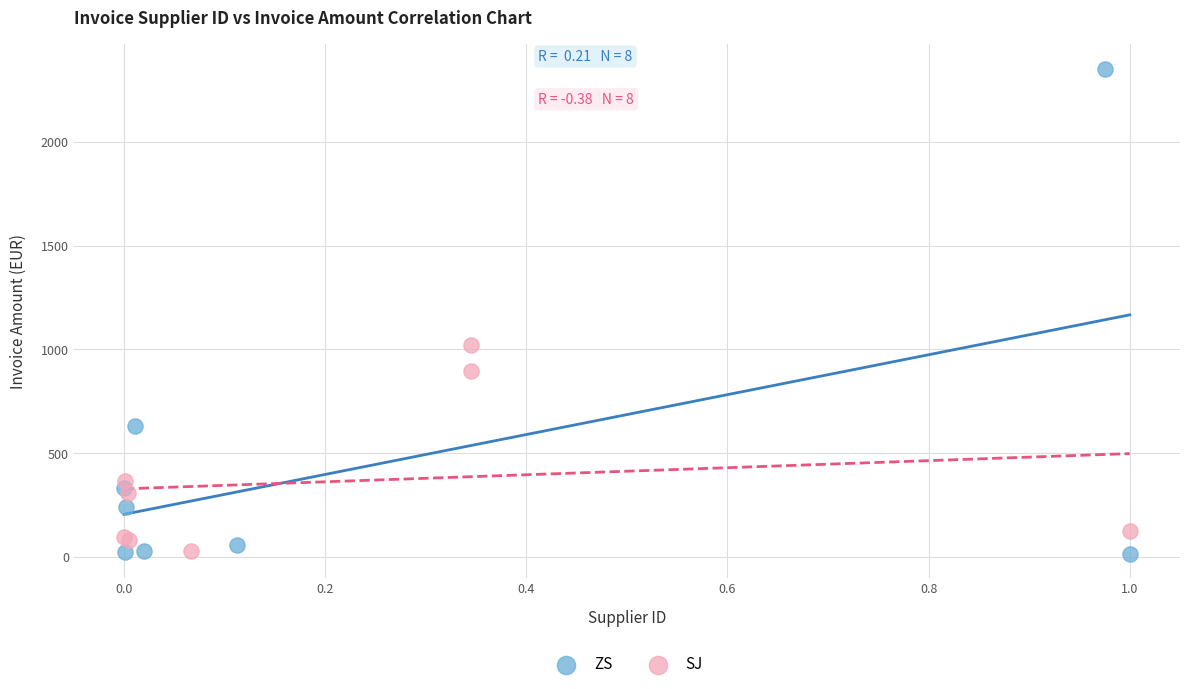

Which series has the widest spread of Y values?

ZS